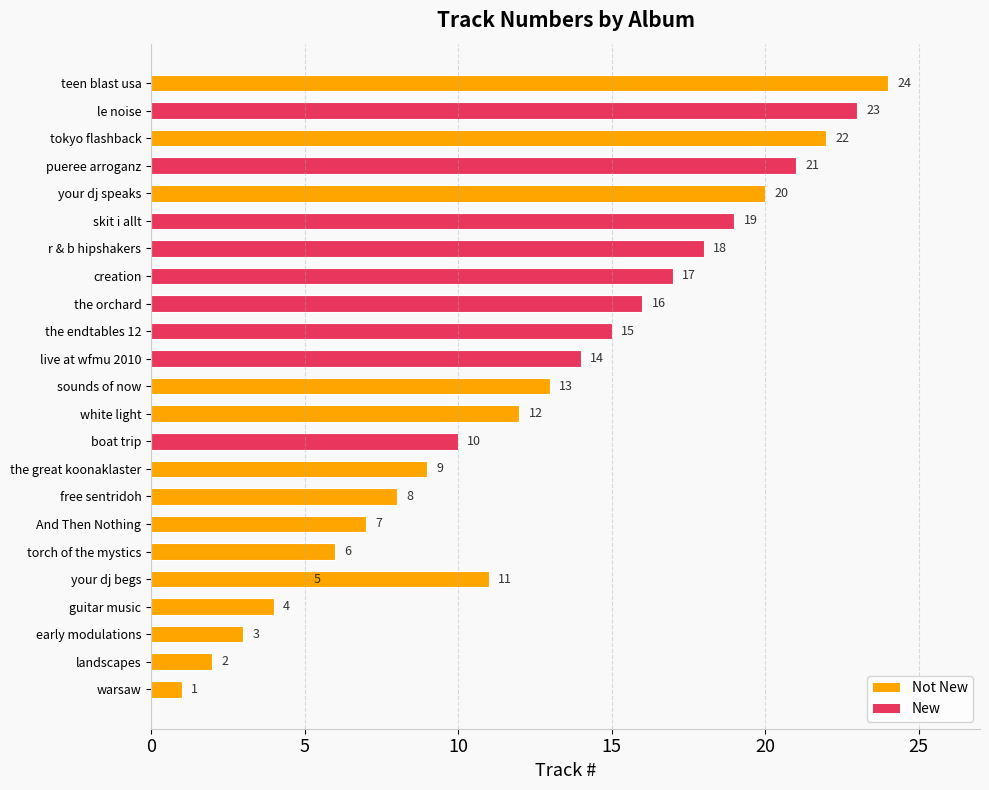

The chart shows a value of 28 at skit i allt. True or false?

False